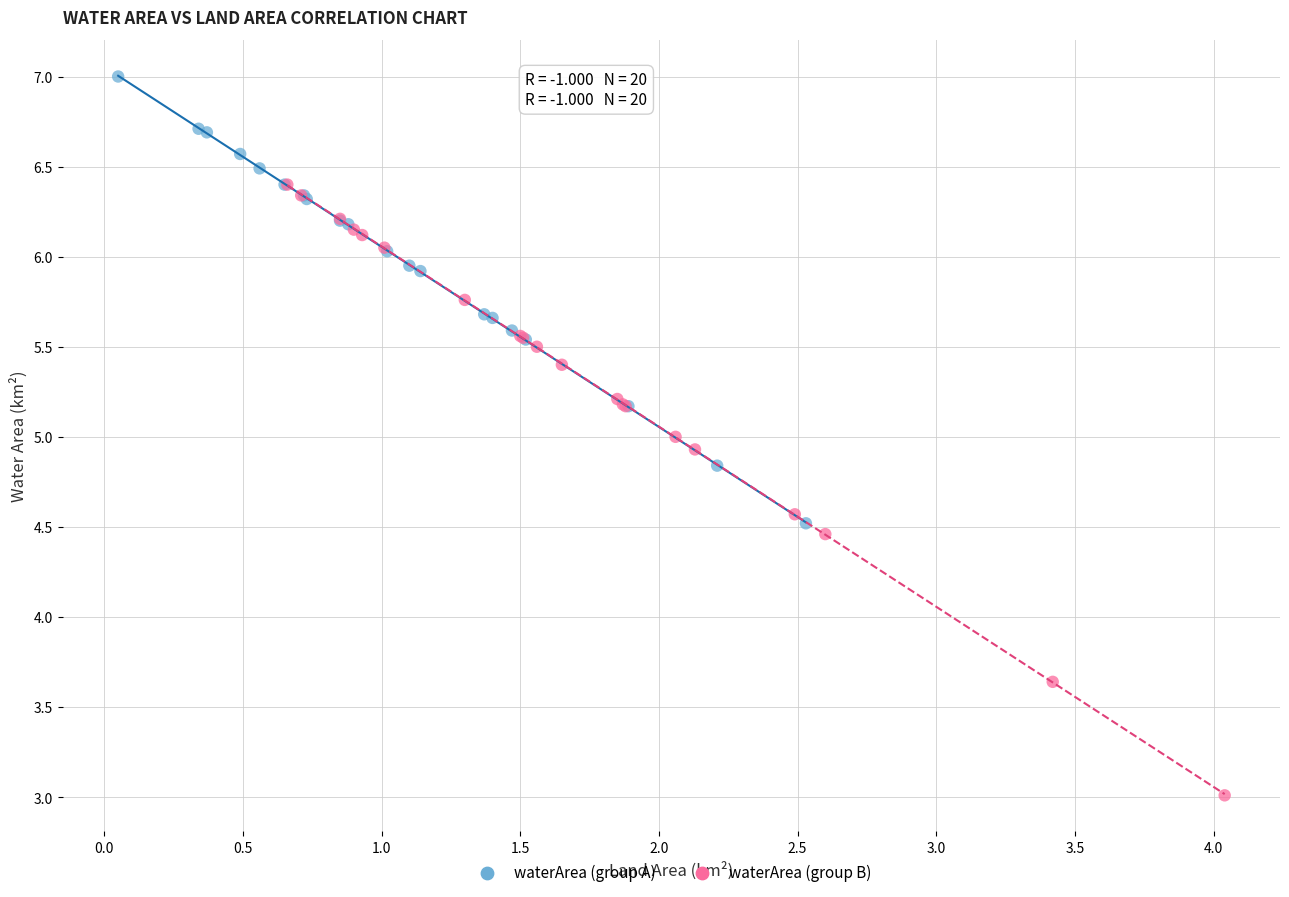

Which series reaches the maximum Y coordinate?

waterArea (group A)